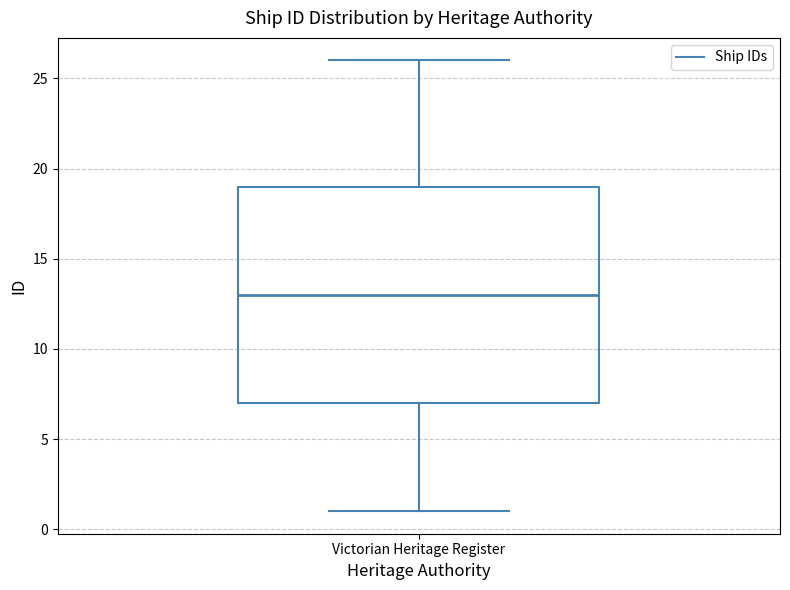

Where does the lower whisker of the box for Victorian Heritage Register end on the y-axis? The values are not printed on the chart, so give them approximately, as read against the axis.

1